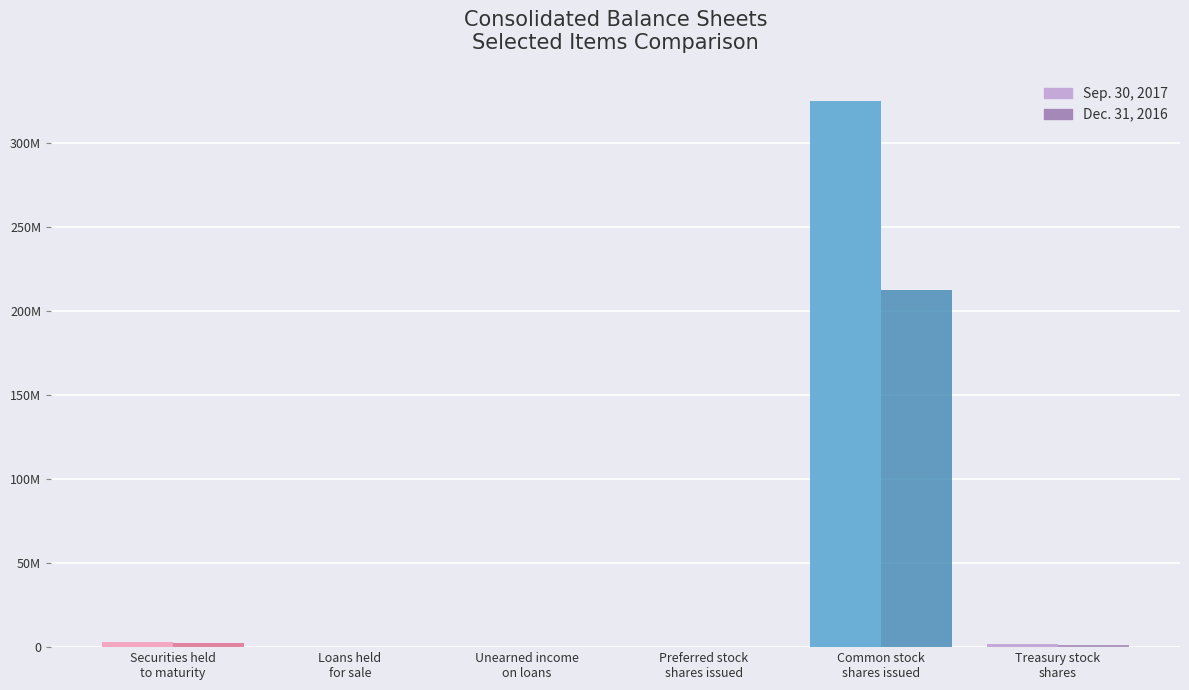

The value of Dec. 31, 2016 at Preferred stock
shares issued is 175813. True or false?

False